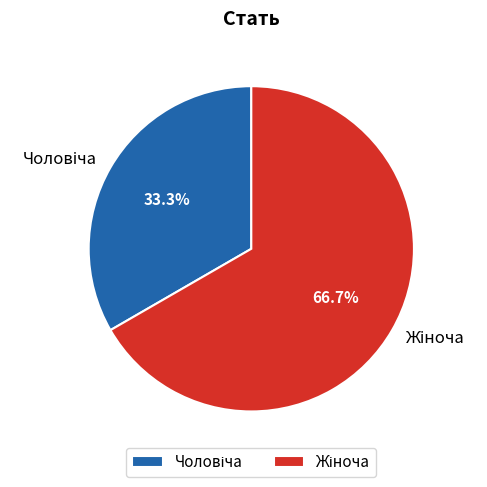

Does any single category account for the majority?

Yes